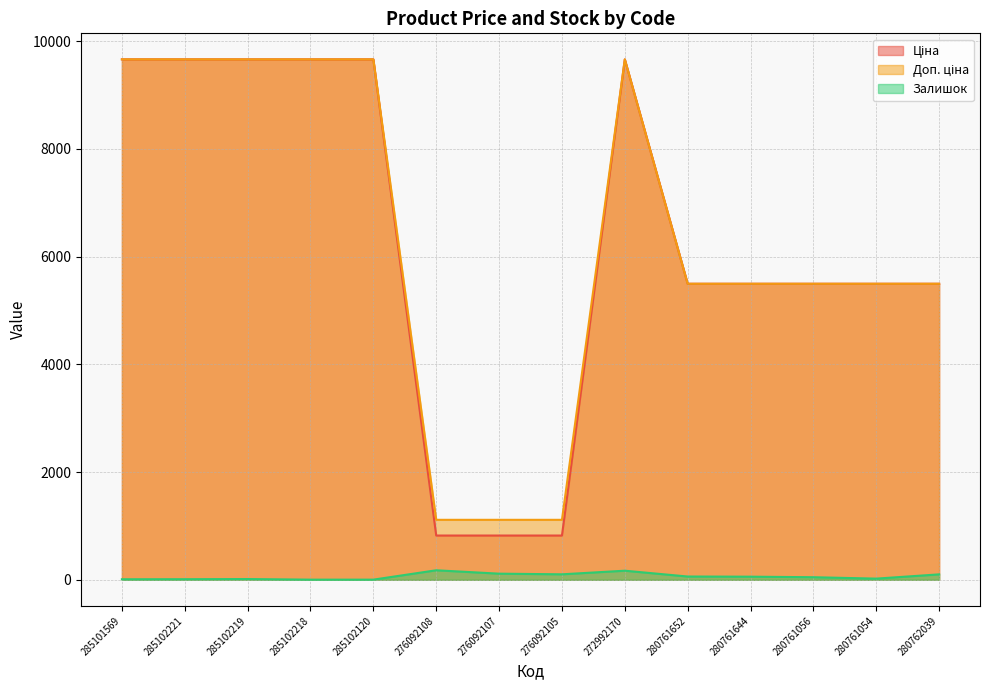

The Доп. ціна series shows 594.0 at 276092105. True or false?

False